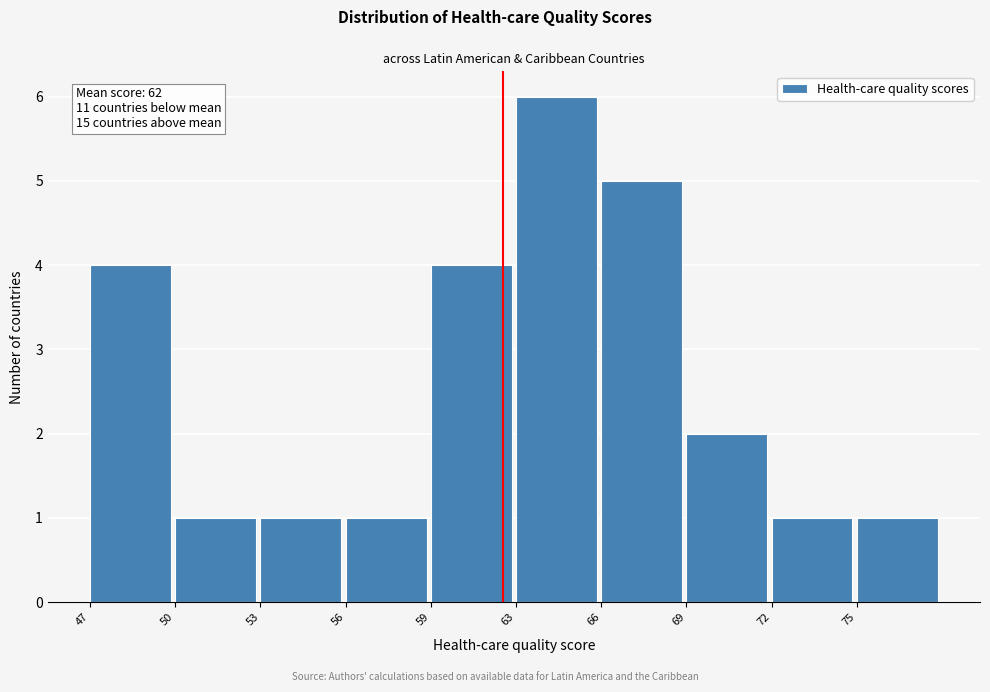

Reading left to right, what are all the values shown in this chart?

4	1	1	1	4	6	5	2	1	1